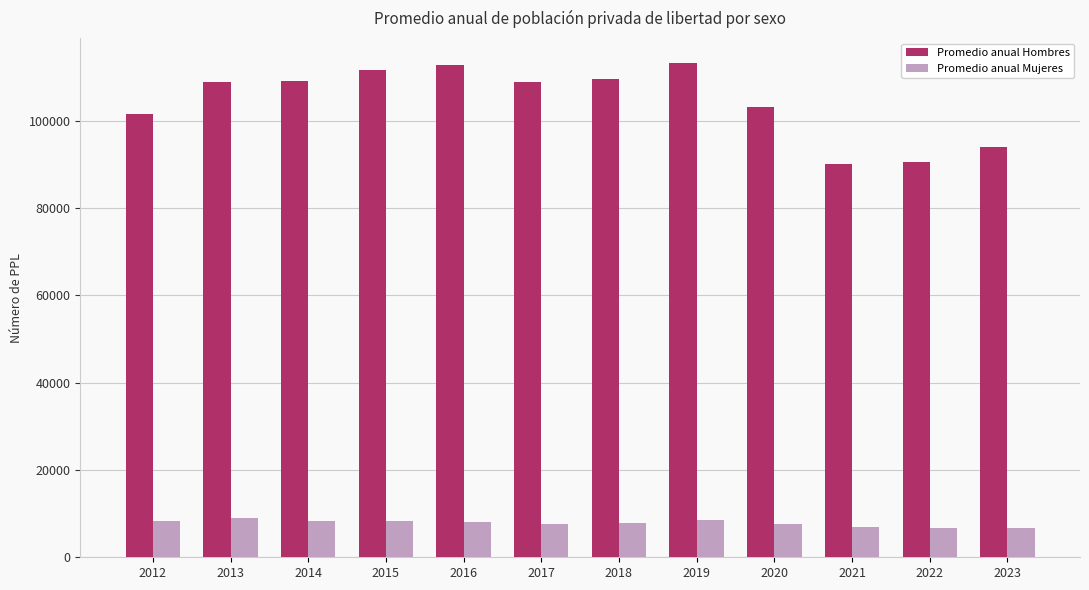

What is the difference between the highest and lowest values at 2022?

83769.1